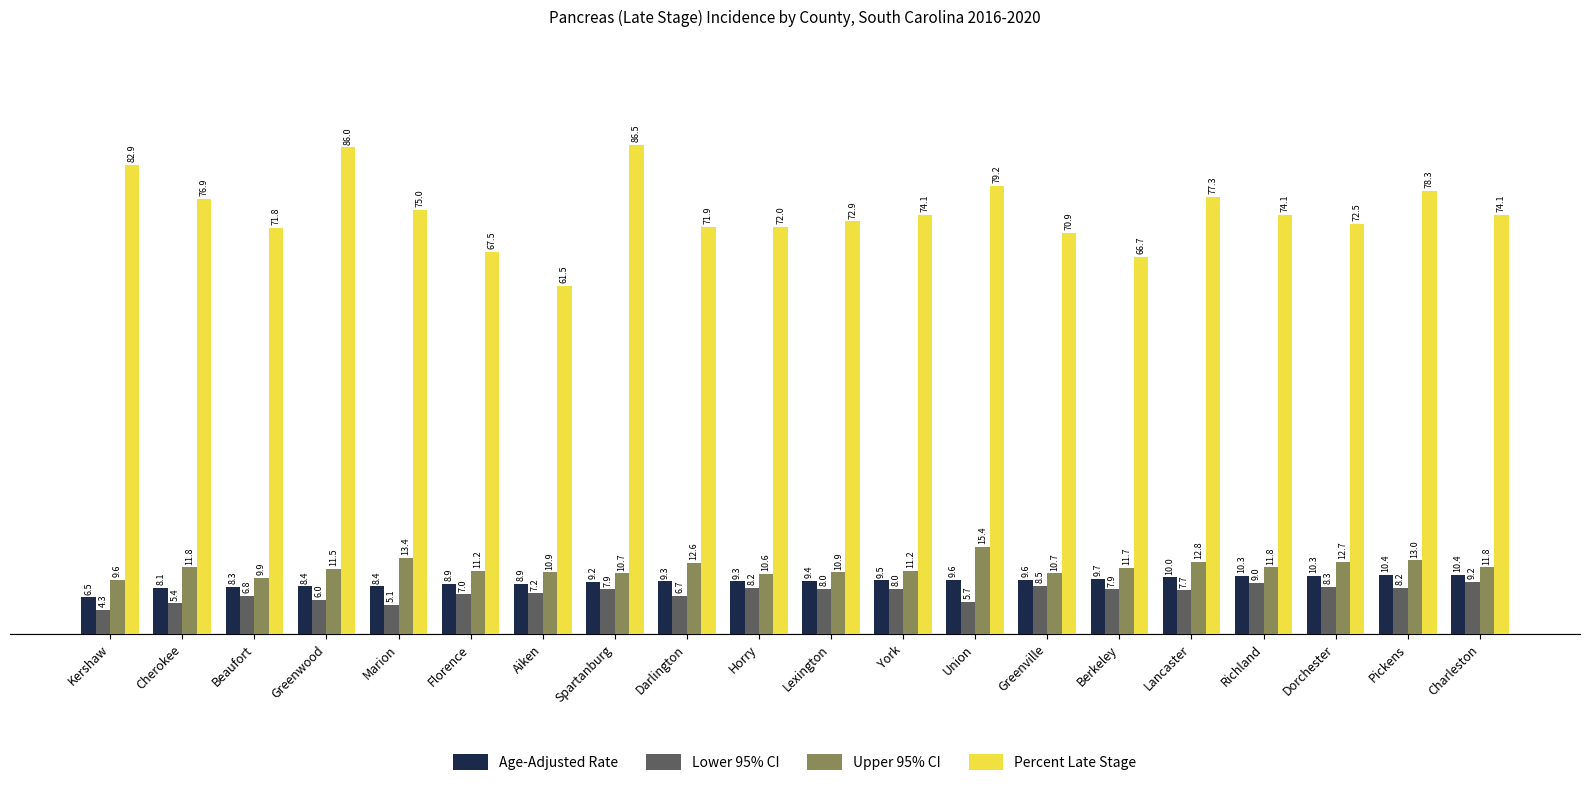

Reading right to left, transcribe all the data shown in this chart.

Age-Adjusted Rate: 10.4	10.4	10.3	10.3	10.0	9.7	9.6	9.6	9.5	9.4	9.3	9.3	9.2	8.9	8.9	8.4	8.4	8.3	8.1	6.5
Lower 95% CI: 9.2	8.2	8.3	9.0	7.7	7.9	8.5	5.7	8.0	8.0	8.2	6.7	7.9	7.2	7.0	5.1	6.0	6.8	5.4	4.3
Upper 95% CI: 11.8	13.0	12.7	11.8	12.8	11.7	10.7	15.4	11.2	10.9	10.6	12.6	10.7	10.9	11.2	13.4	11.5	9.9	11.8	9.6
Percent Late Stage: 74.1	78.3	72.5	74.1	77.3	66.7	70.9	79.2	74.1	72.9	72.0	71.9	86.5	61.5	67.5	75.0	86.0	71.8	76.9	82.9